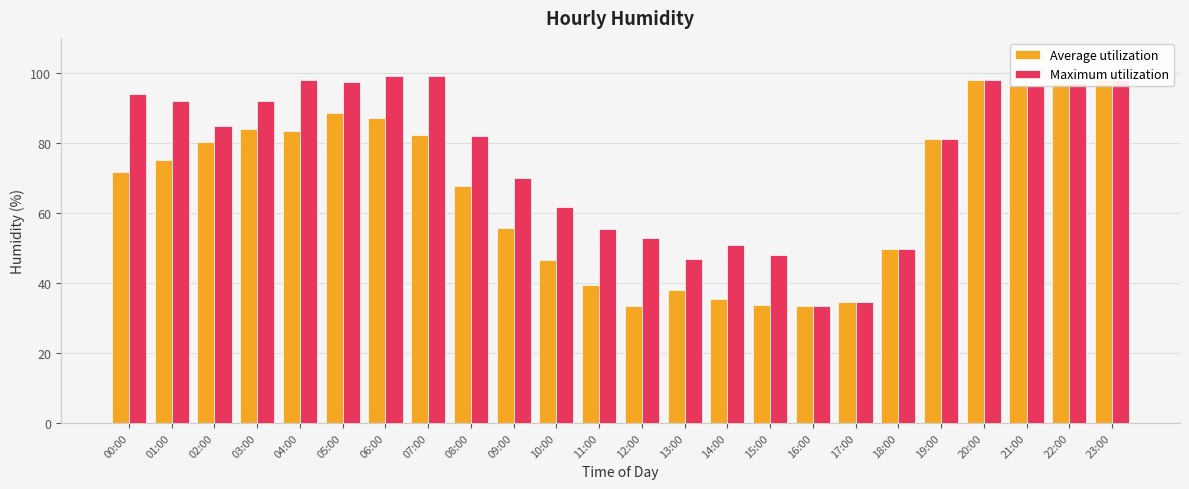

Which series changed the most between 02:00 and 14:00?

Average utilization